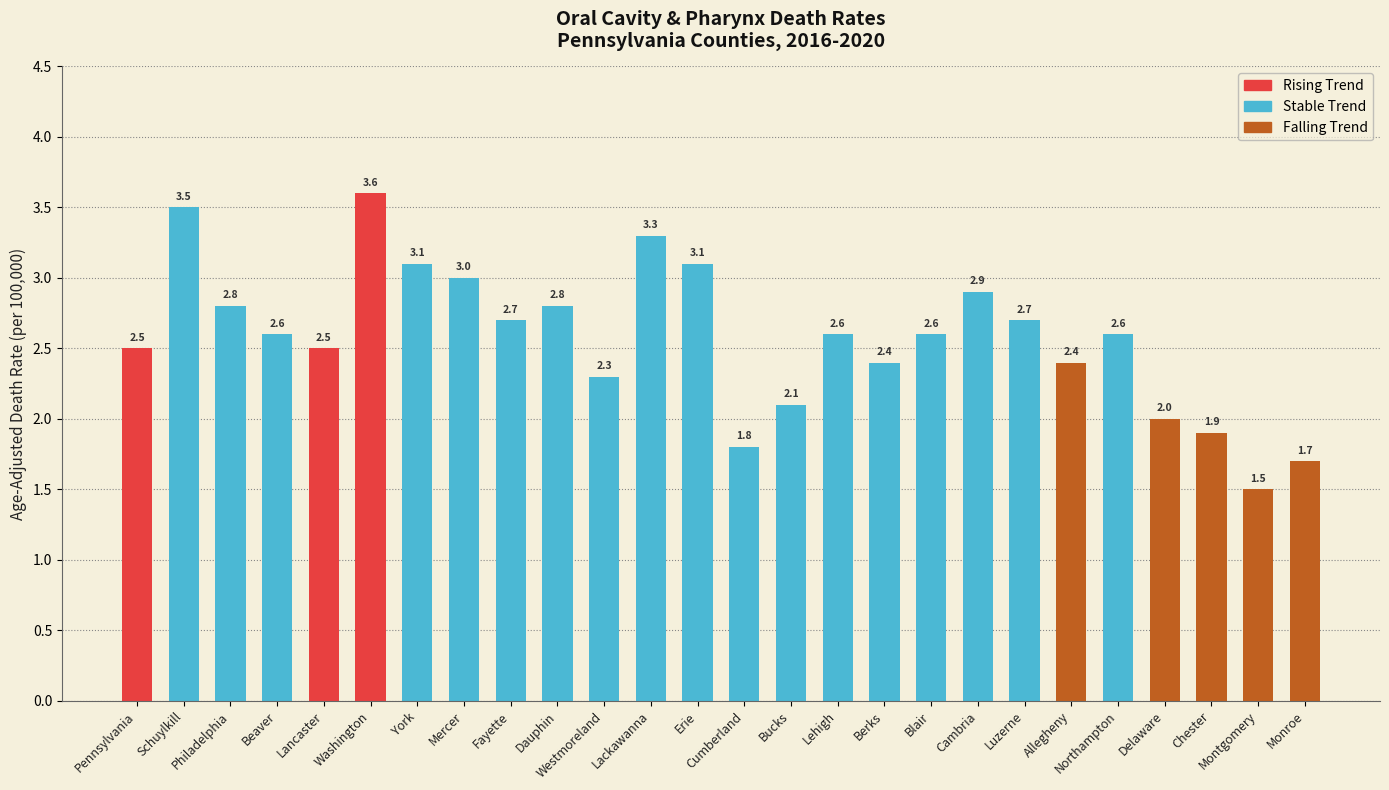

Reading right to left, transcribe all the data shown in this chart.

Monroe=1.7	Montgomery=1.5	Chester=1.9	Delaware=2.0	Northampton=2.6	Allegheny=2.4	Luzerne=2.7	Cambria=2.9	Blair=2.6	Berks=2.4	Lehigh=2.6	Bucks=2.1	Cumberland=1.8	Erie=3.1	Lackawanna=3.3	Westmoreland=2.3	Dauphin=2.8	Fayette=2.7	Mercer=3.0	York=3.1	Washington=3.6	Lancaster=2.5	Beaver=2.6	Philadelphia=2.8	Schuylkill=3.5	Pennsylvania=2.5